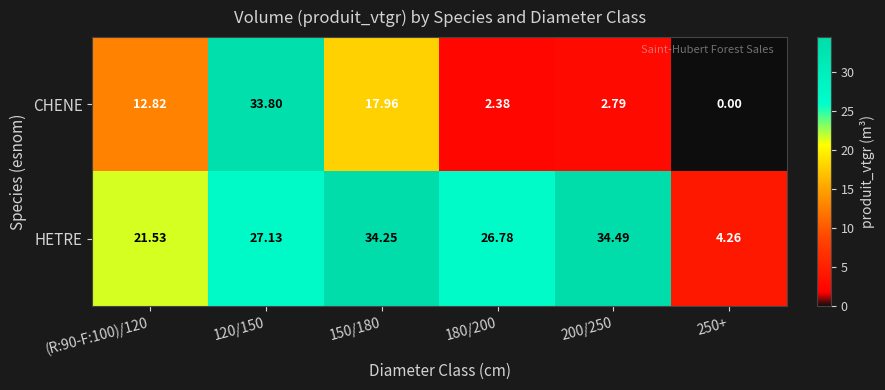

Rank the series at (R:90-F:100)/120 from lowest to highest value.

CHENE, HETRE